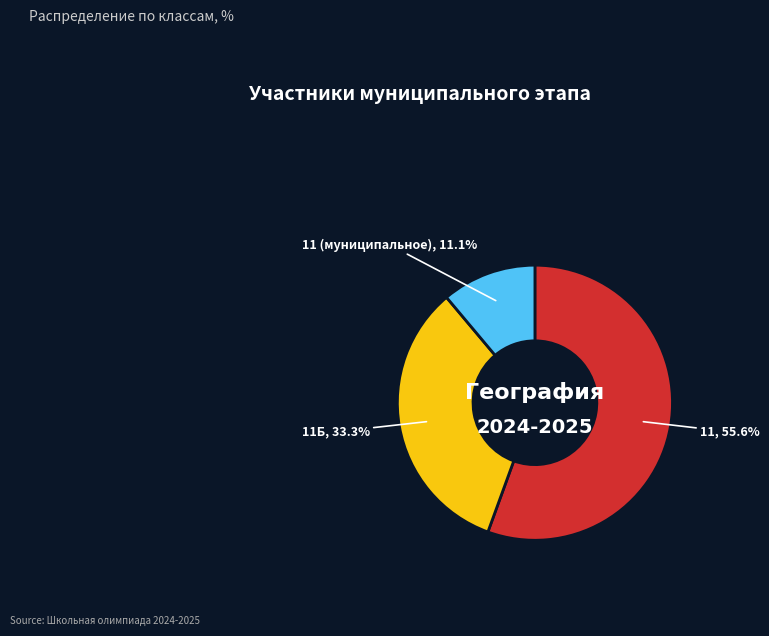

Rank the categories by value from highest to lowest.

11, 11Б, 11 (муниципальное)